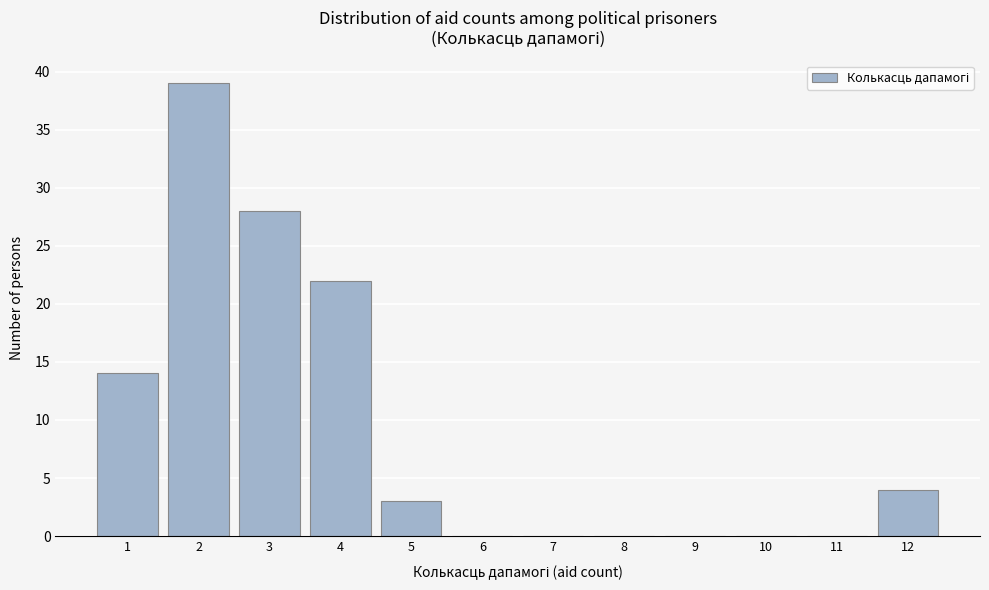

Which range on the x-axis has the tallest bar?

1.5 to 2.5